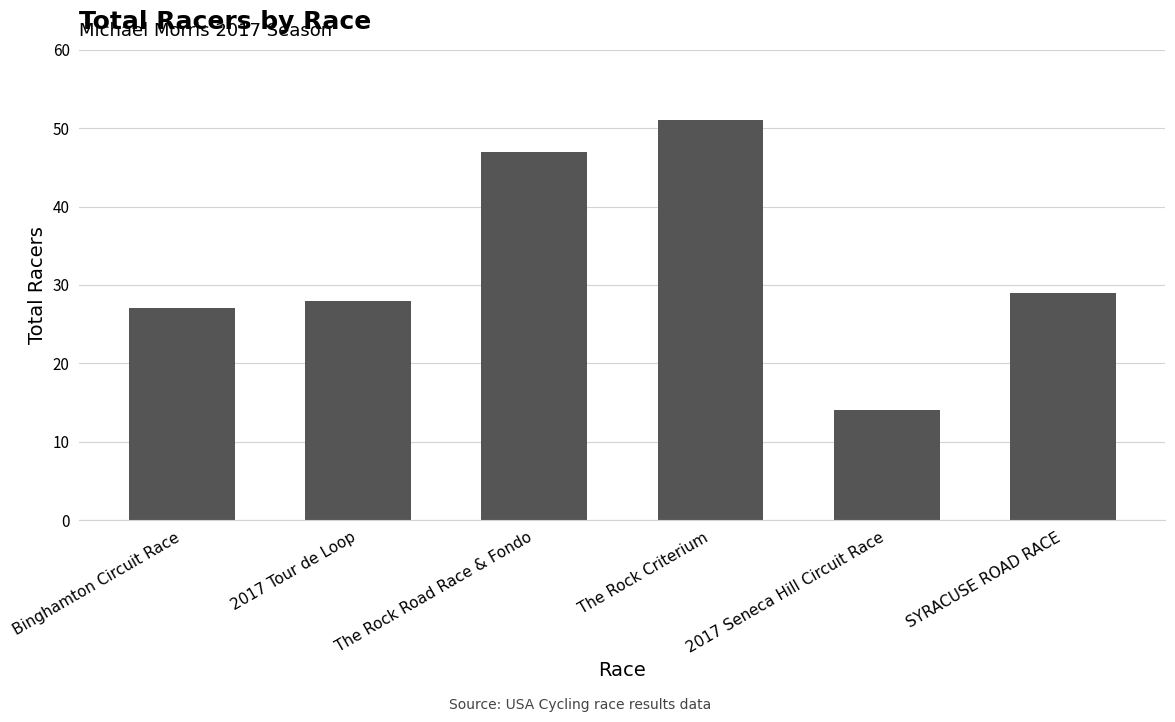

What is the label of the 4th bar from the right?

The Rock Road Race & Fondo